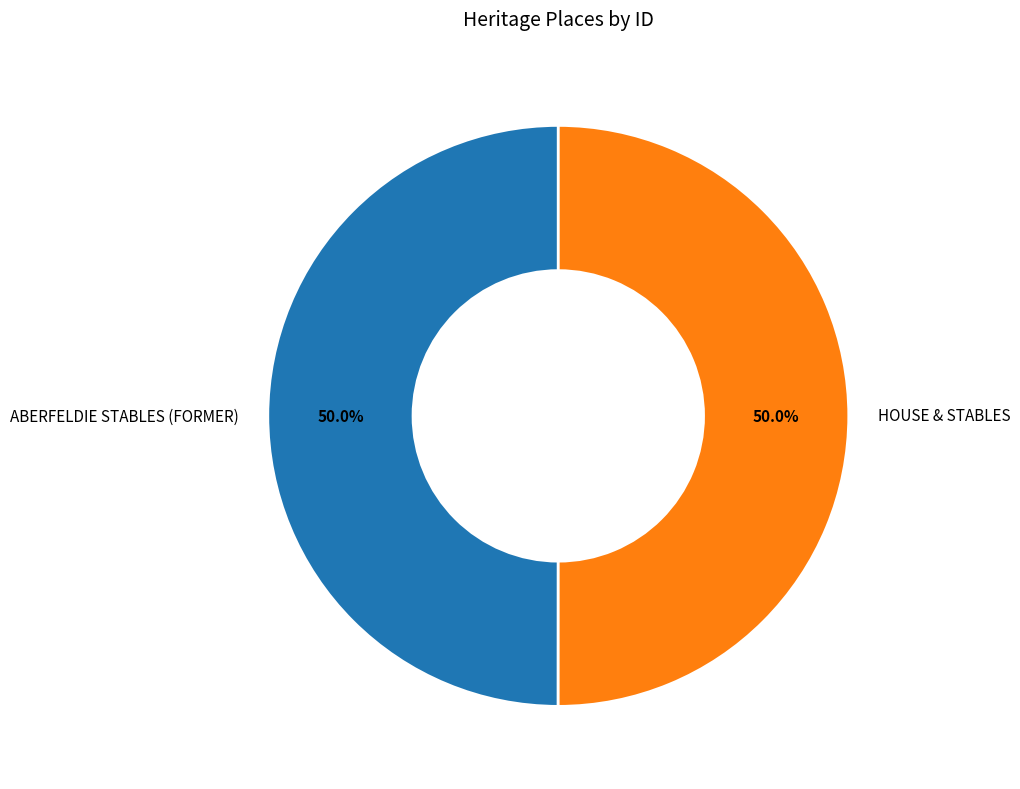

What portion of the pie excludes ABERFELDIE STABLES (FORMER)?

50.0%